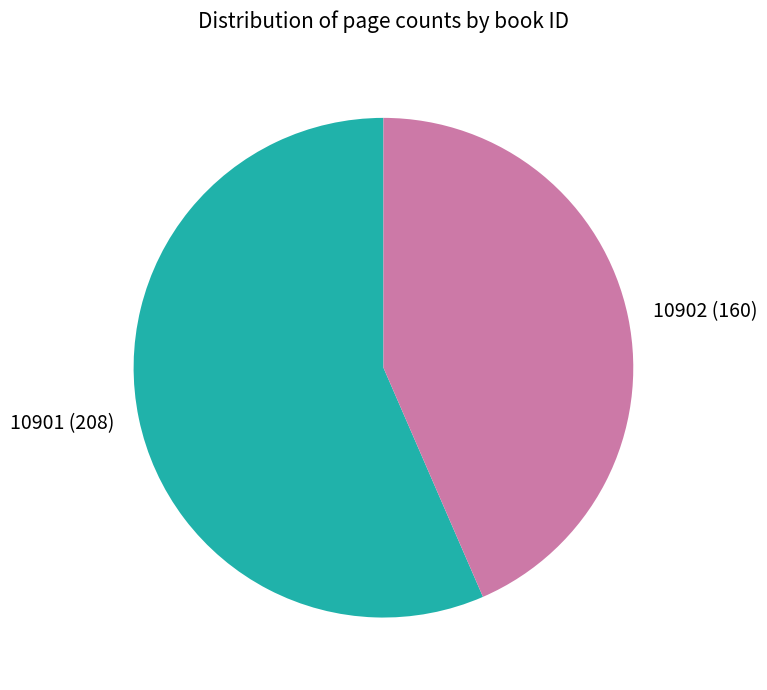

Is it true that 10902 is 43% of the pie?

True